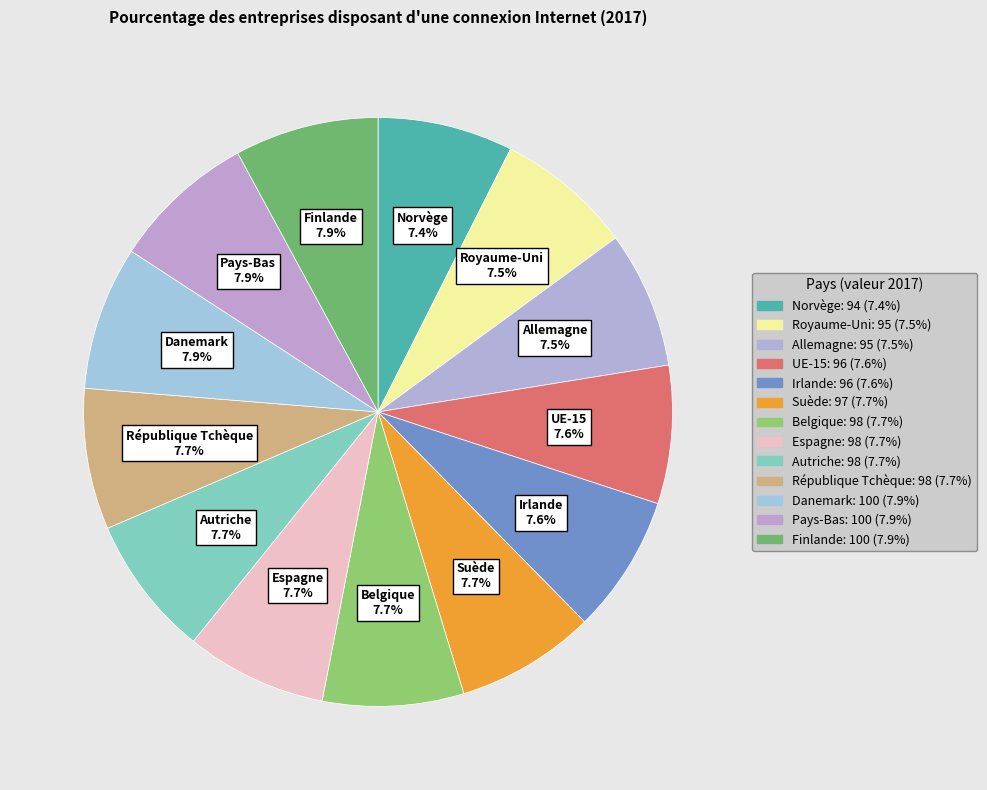

True or false: Allemagne accounts for 2% of the total.

False